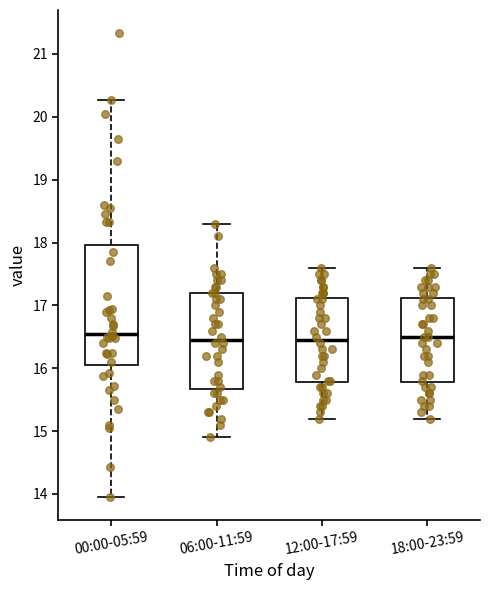

Where does the median line of the box for 06:00-11:59 sit on the y-axis? The values are not printed on the chart, so give them approximately, as read against the axis.

16.5